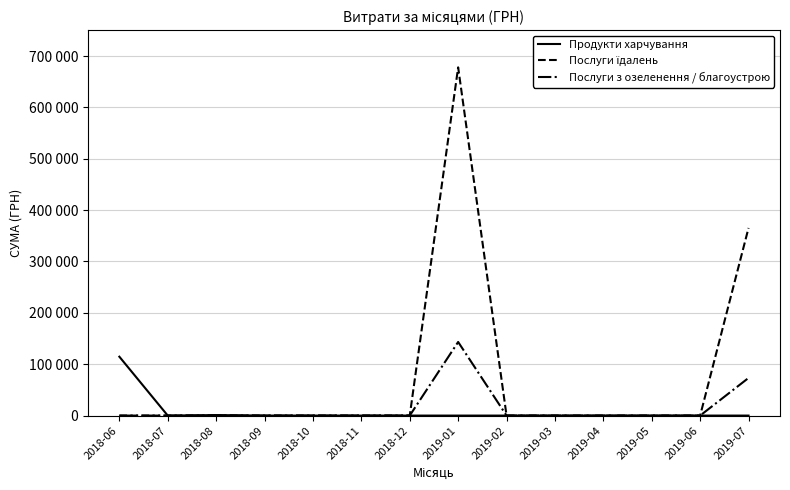

Is this an area chart (filled region under the line)?

No